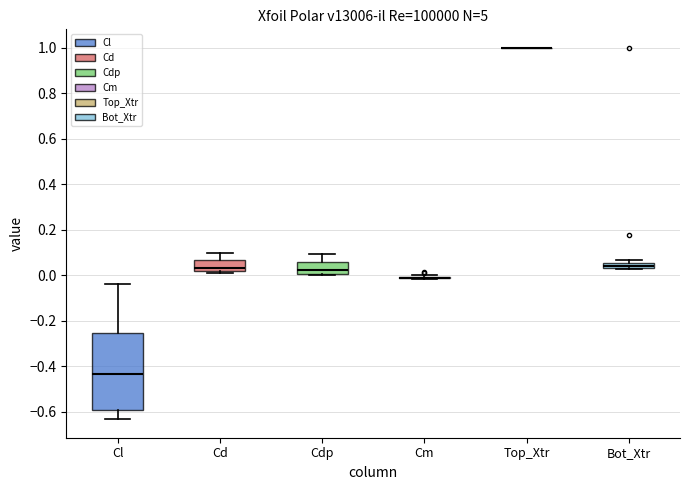

Comparing the boxes themselves (not the whiskers), which one is the tallest?

Cl